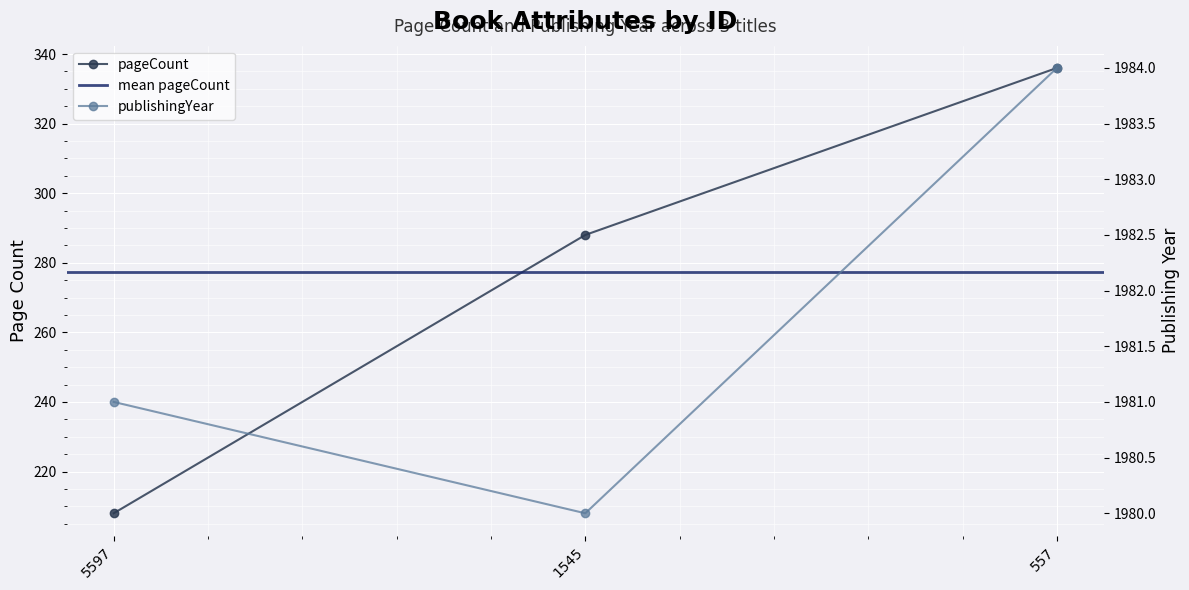

How many lines are shown in the chart?

2